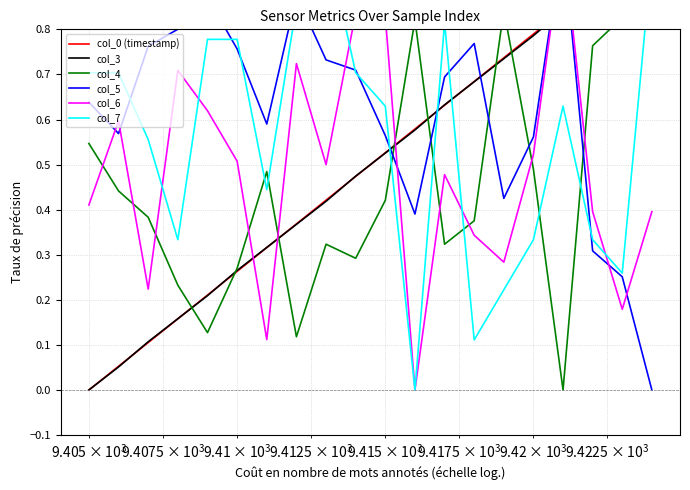

What are all the series names shown in the legend?

col_0 (timestamp), col_3, col_4, col_5, col_6, col_7